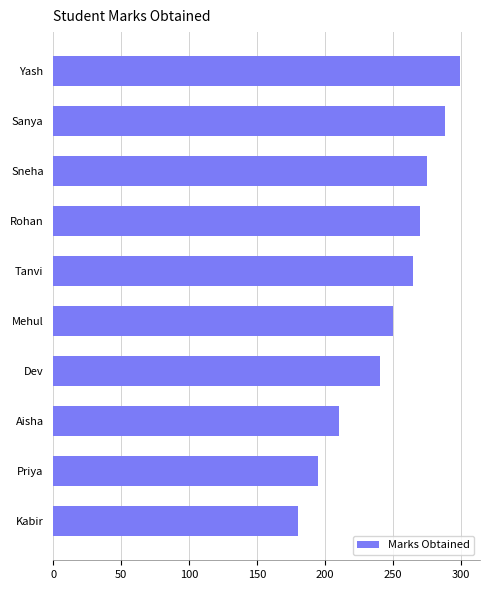

What is the average value?

247